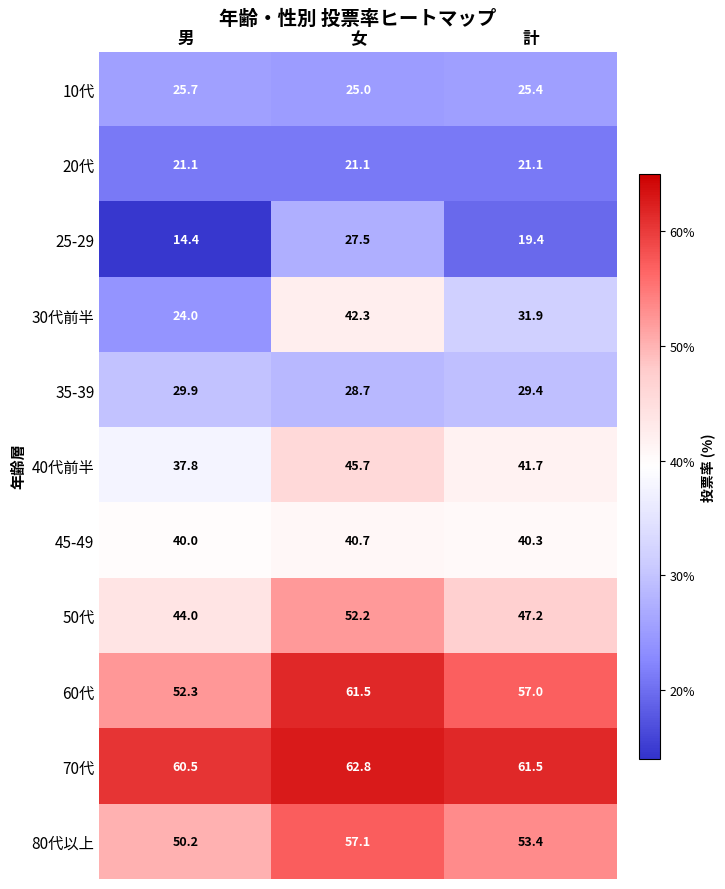

Which series has the largest total across all categories?

70代